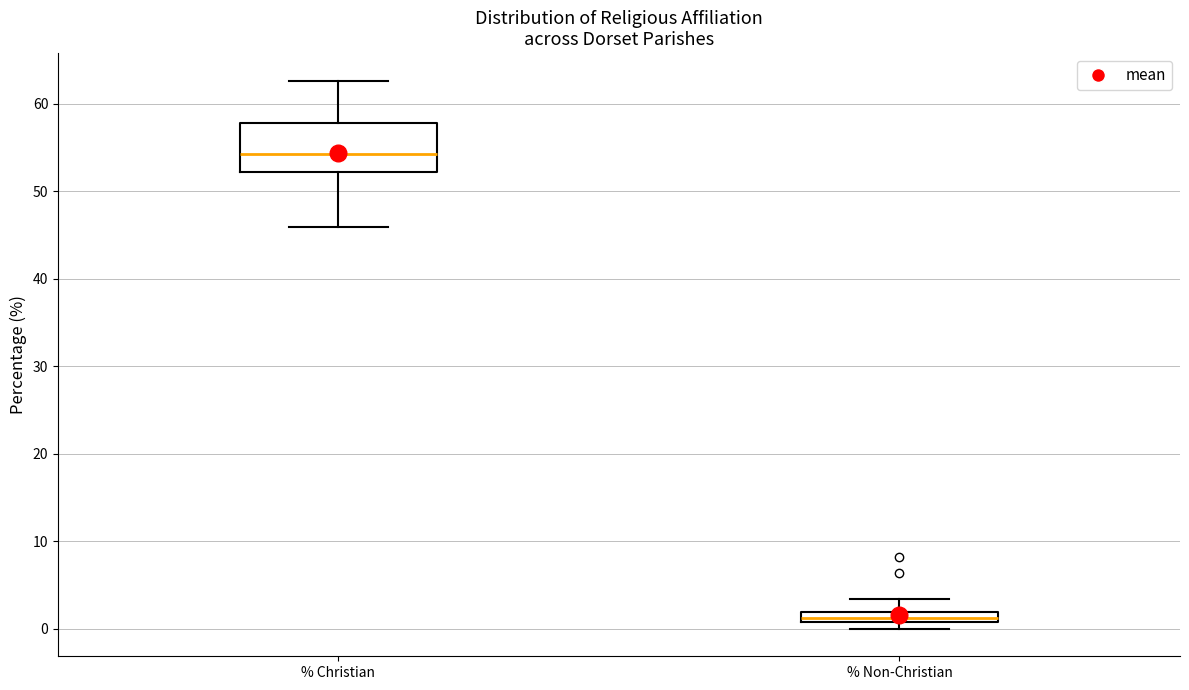

Comparing the boxes themselves (not the whiskers), which one is the tallest?

% Christian